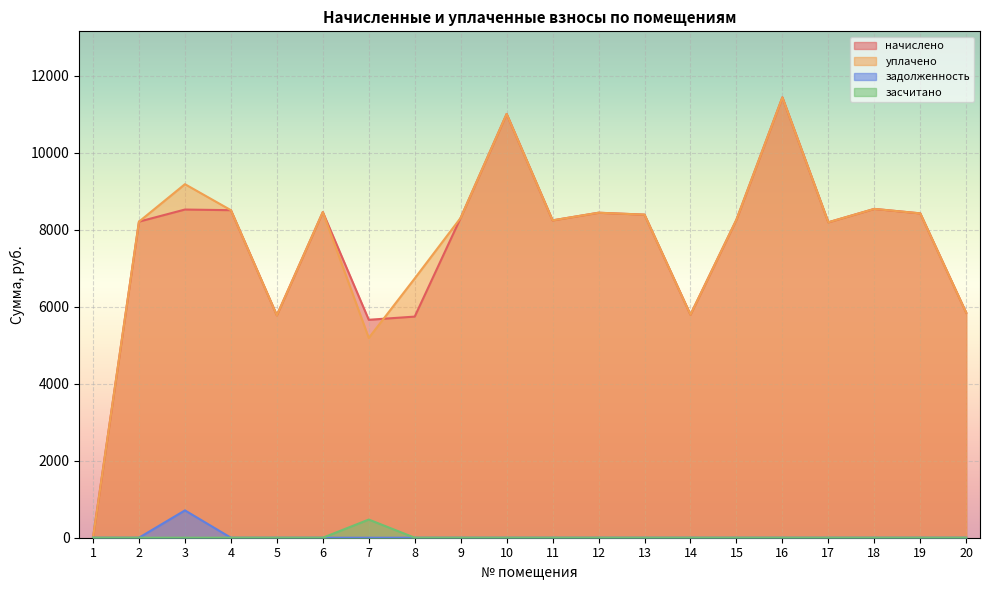

True or false: задолженность and начислено cross at least once.

False